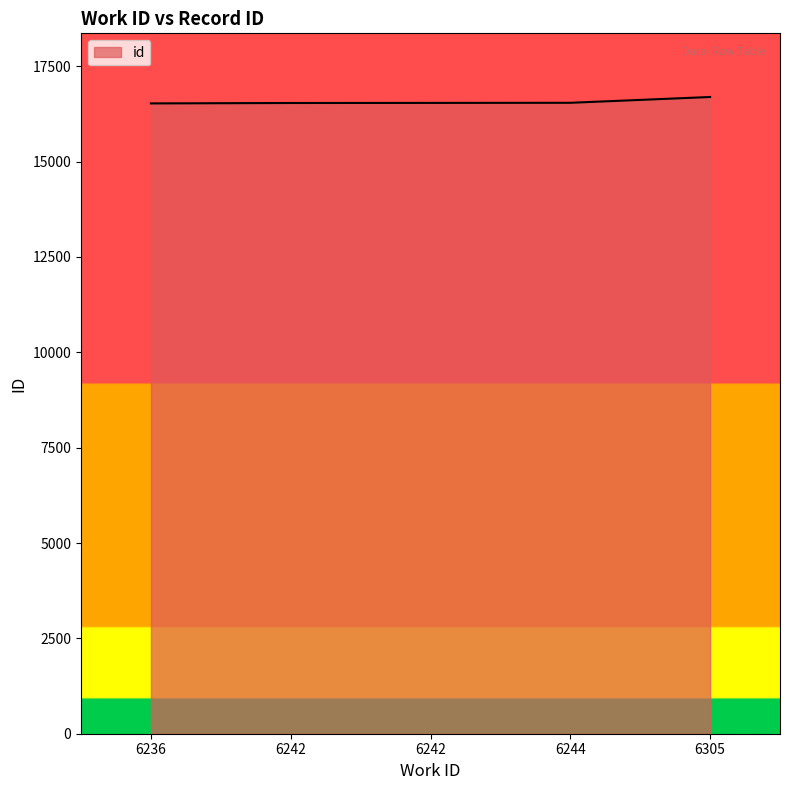

Rank the categories by value from highest to lowest.

6305, 6244, 6242, 6242, 6236